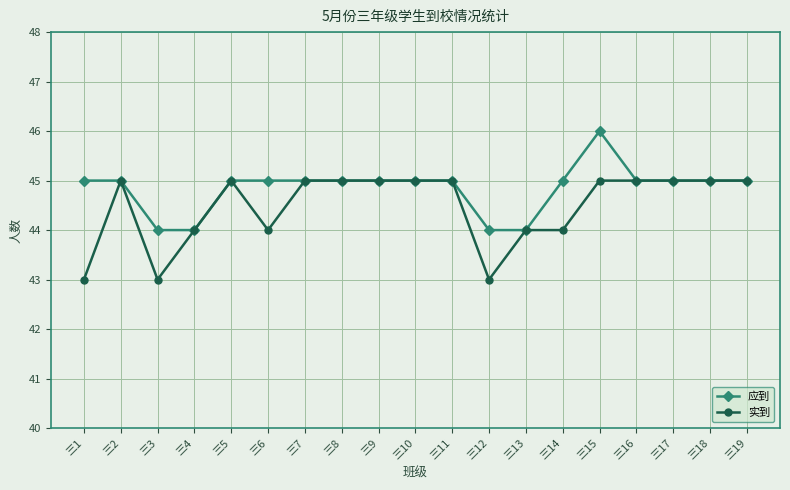

Rank the series by their maximum value, from lowest to highest.

实到, 应到